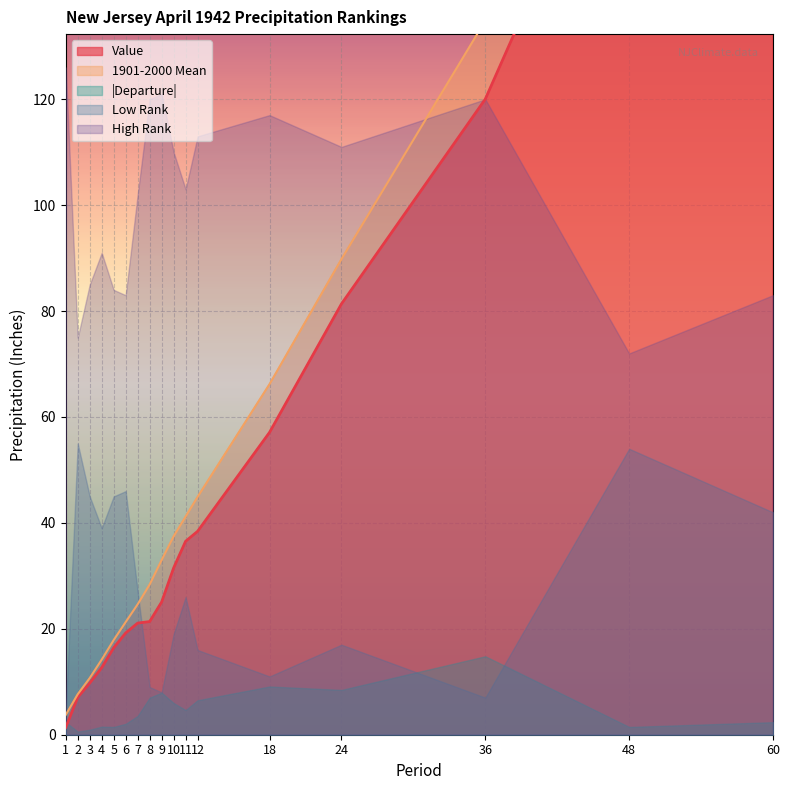

What is the sum of all Low Rank values?

470.0